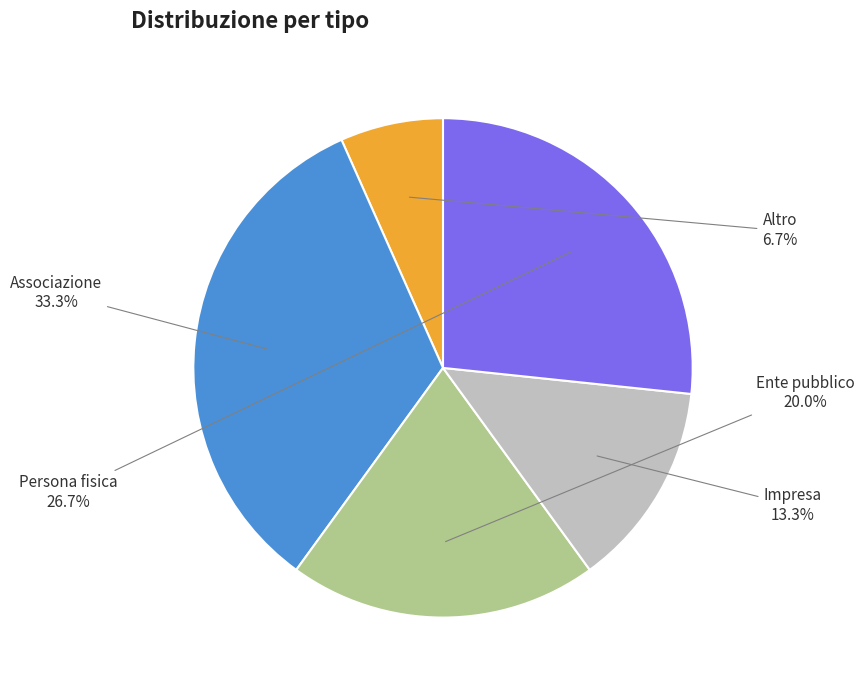

Does any single category account for the majority?

No